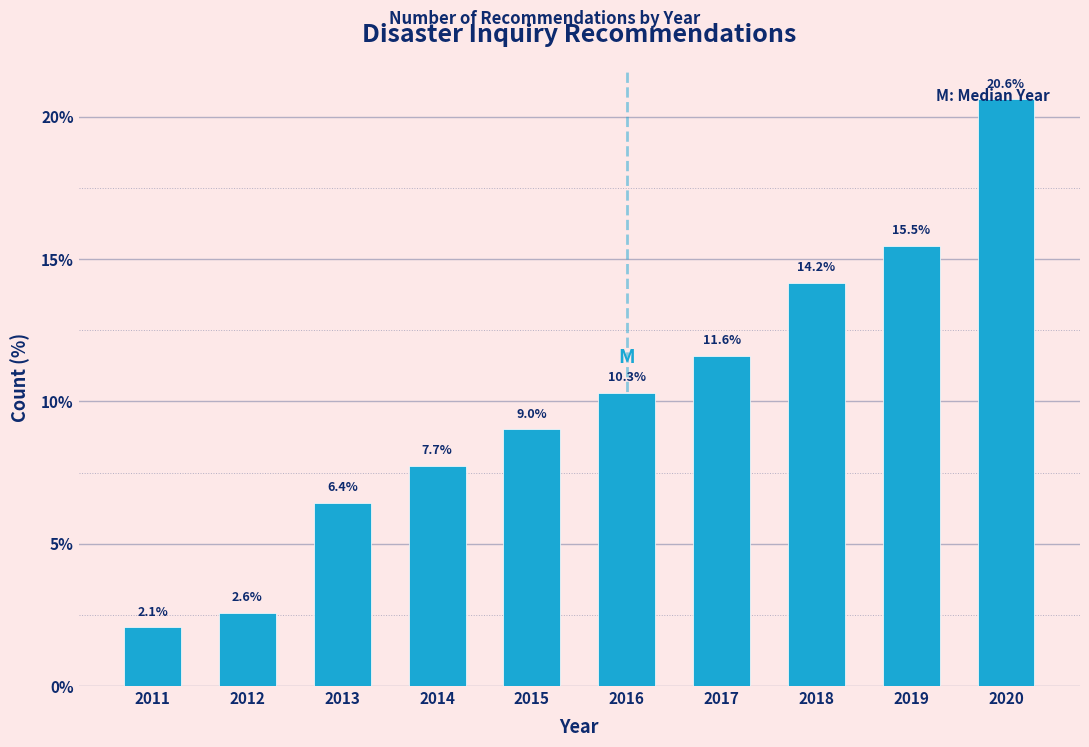

At which label does the data first exceed 10?

2016